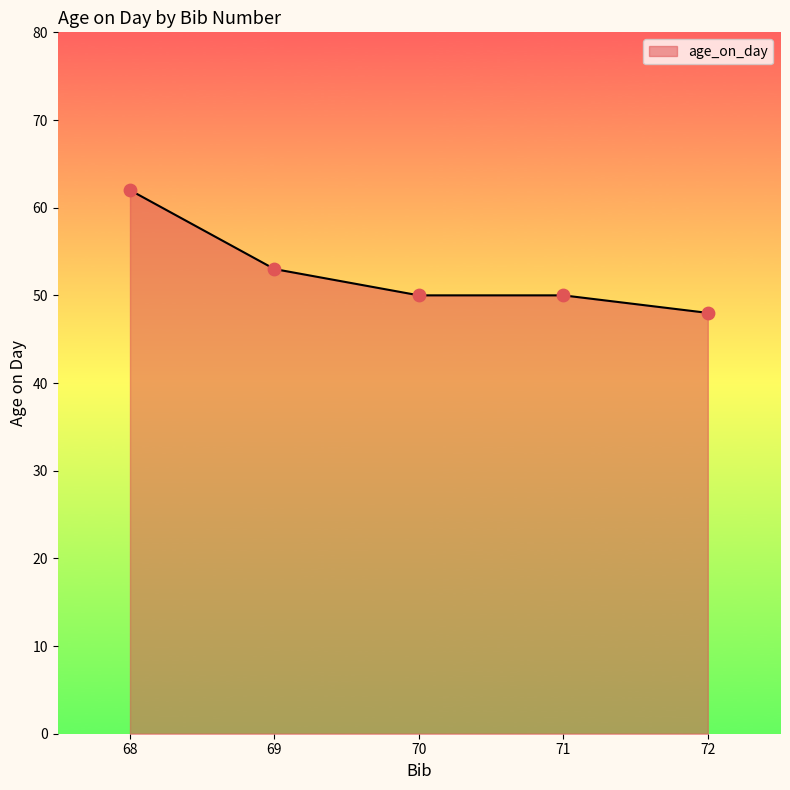

Approximately how many times larger is the value at 70 compared to 71?

1.0